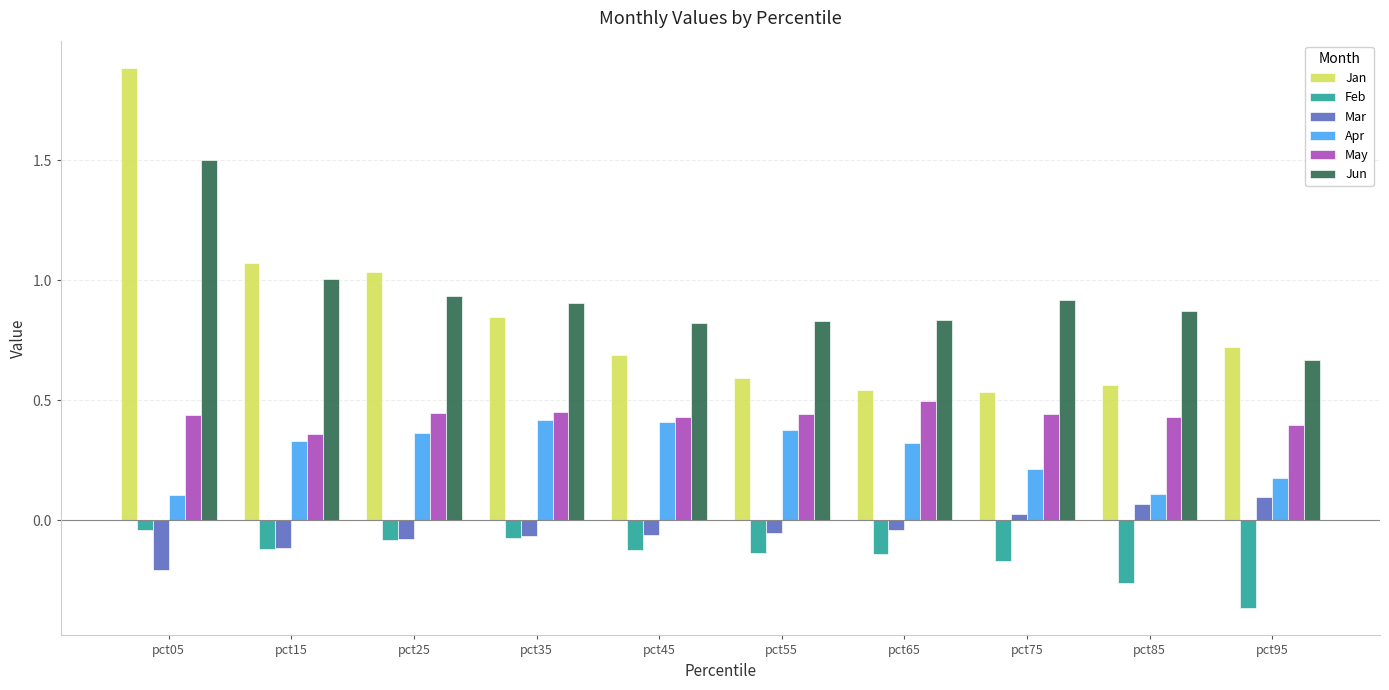

True or false: Apr has a value of 0.3 at pct15.

True